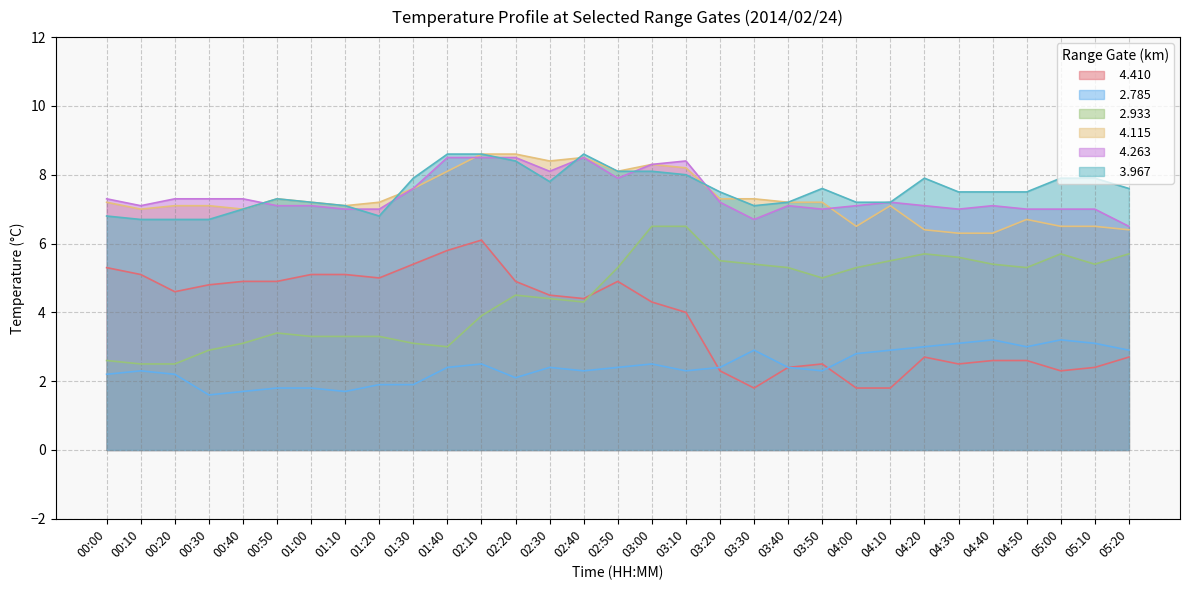

What is the sum of all   4.263 values?

229.8